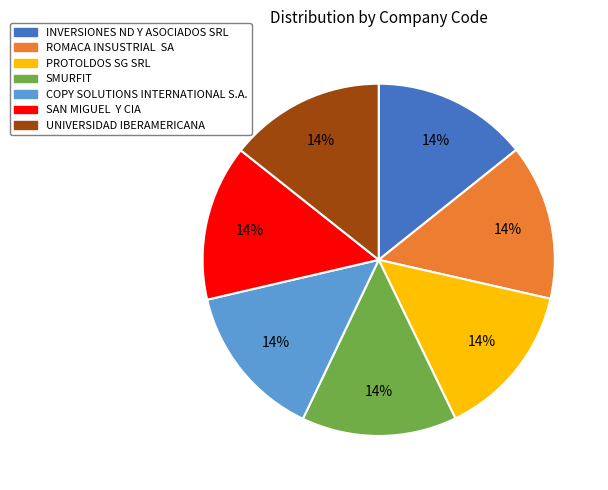

Is there any slice that represents more than half of the pie?

No